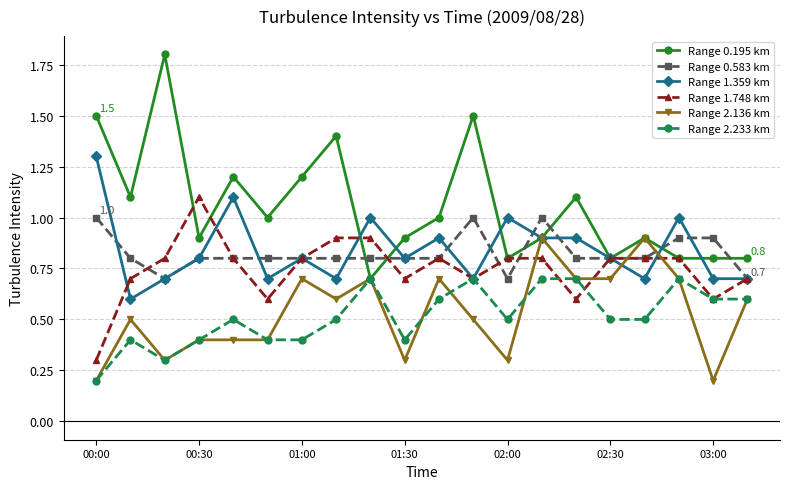

Reading right to left, transcribe all the data shown in this chart.

Range 0.195 km: 0.8	0.8	0.8	0.9	0.8	1.1	0.9	0.8	1.5	1.0	0.9	0.7	1.4	1.2	1.0	1.2	0.9	1.8	1.1	1.5
Range 0.583 km: 0.7	0.9	0.9	0.8	0.8	0.8	1.0	0.7	1.0	0.8	0.8	0.8	0.8	0.8	0.8	0.8	0.8	0.7	0.8	1.0
Range 1.359 km: 0.7	0.7	1.0	0.7	0.8	0.9	0.9	1.0	0.7	0.9	0.8	1.0	0.7	0.8	0.7	1.1	0.8	0.7	0.6	1.3
Range 1.748 km: 0.7	0.6	0.8	0.8	0.8	0.6	0.8	0.8	0.7	0.8	0.7	0.9	0.9	0.8	0.6	0.8	1.1	0.8	0.7	0.3
Range 2.136 km: 0.6	0.2	0.7	0.9	0.7	0.7	0.9	0.3	0.5	0.7	0.3	0.7	0.6	0.7	0.4	0.4	0.4	0.3	0.5	0.2
Range 2.233 km: 0.6	0.6	0.7	0.5	0.5	0.7	0.7	0.5	0.7	0.6	0.4	0.7	0.5	0.4	0.4	0.5	0.4	0.3	0.4	0.2